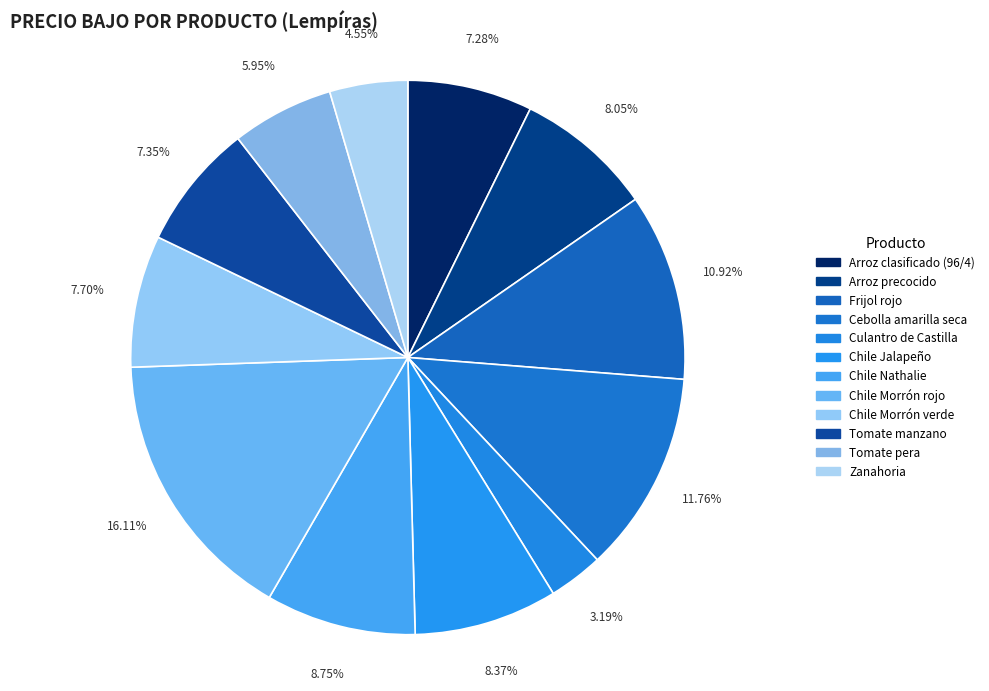

What percentage do Chile Nathalie and Culantro de Castilla together represent?

11.9%